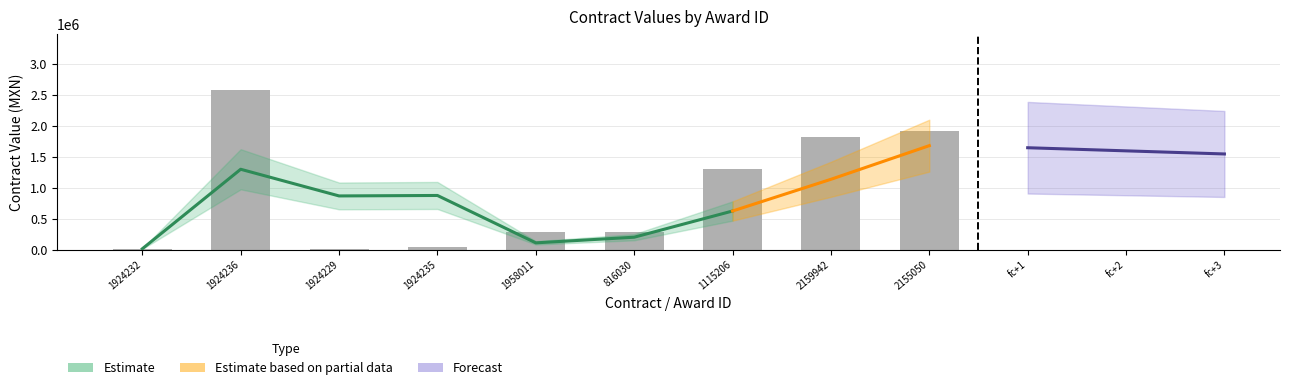

Reading left to right, list all the values displayed in this chart.

1924232=11923.3	1924236=2584175.9	1924229=4198.3	1924235=34238.8	1958011=285478.0	816030=277806.0	1115206=1305370.0	2159942=1823870.0	2155050=1910306.0